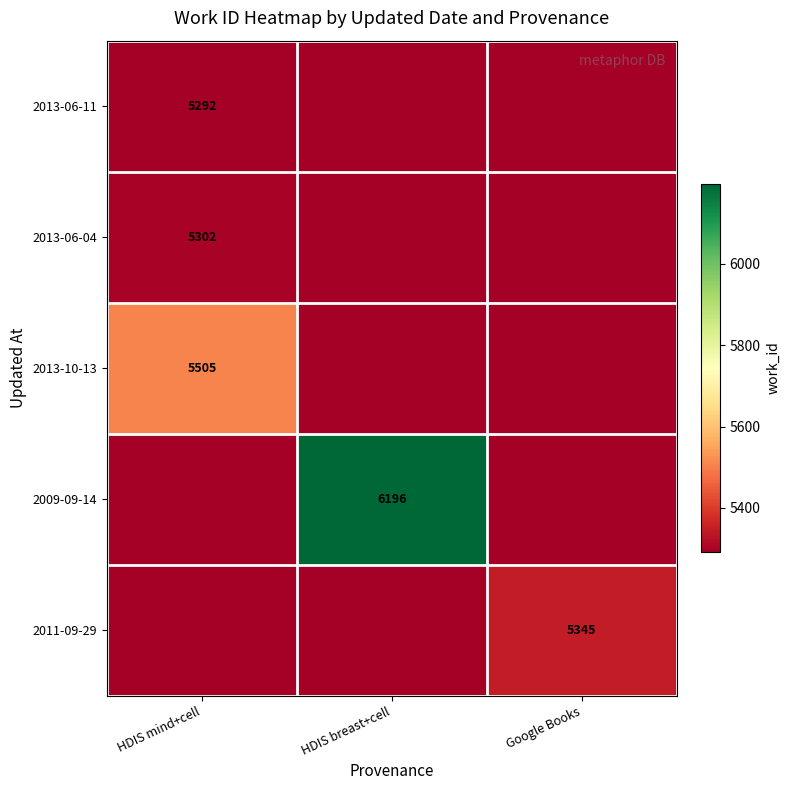

Is it true that 2011-09-29 equals 1808 at HDIS breast+cell?

False